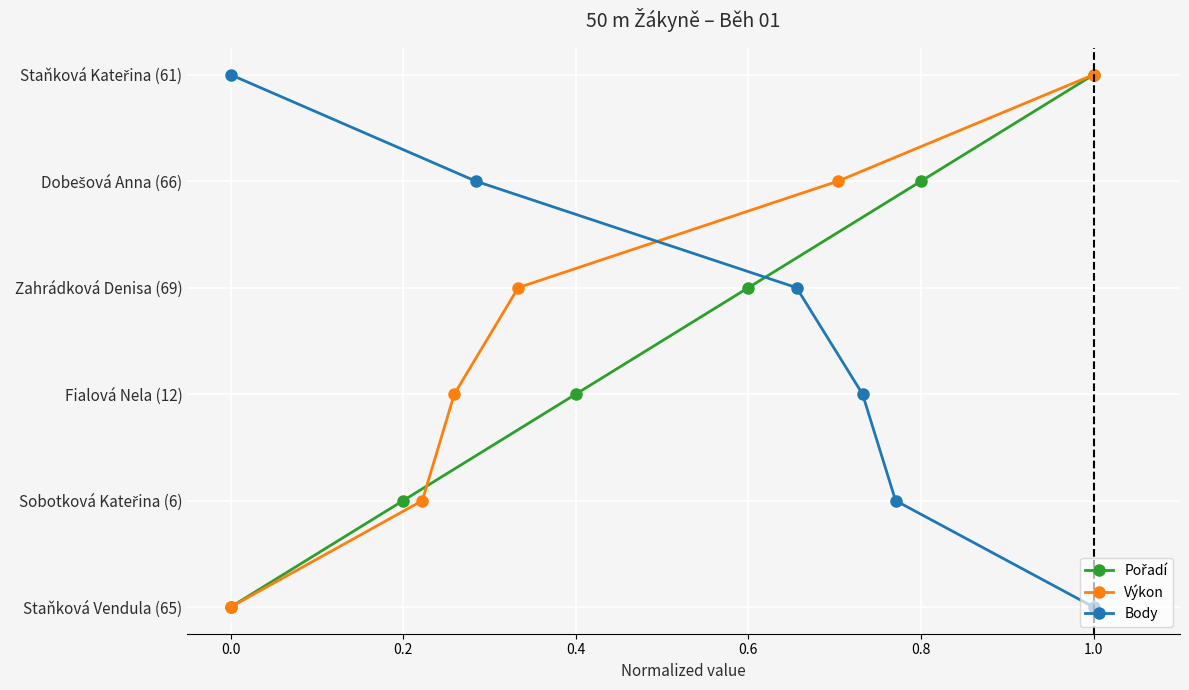

Does the chart display data point markers on the line(s)?

Yes